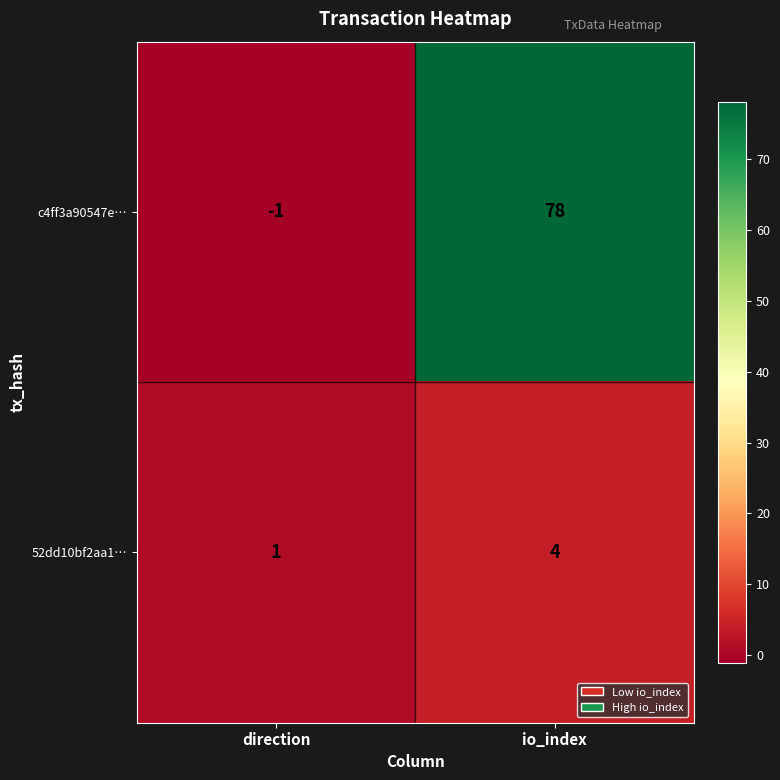

What is the greatest value displayed?

78